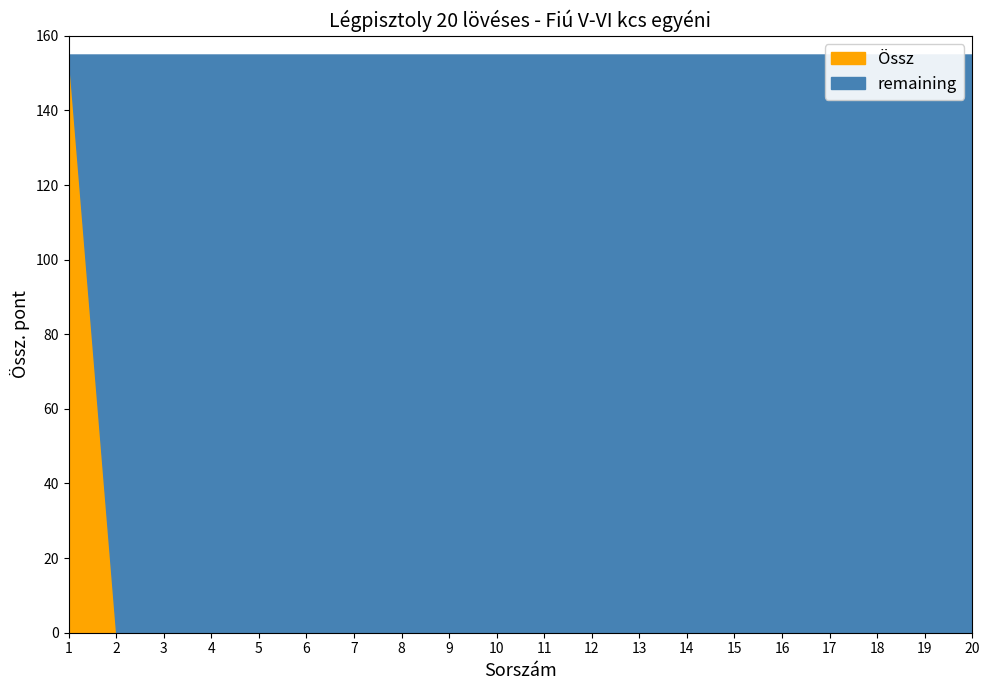

Rank the series by their maximum value, from lowest to highest.

Össz, remaining